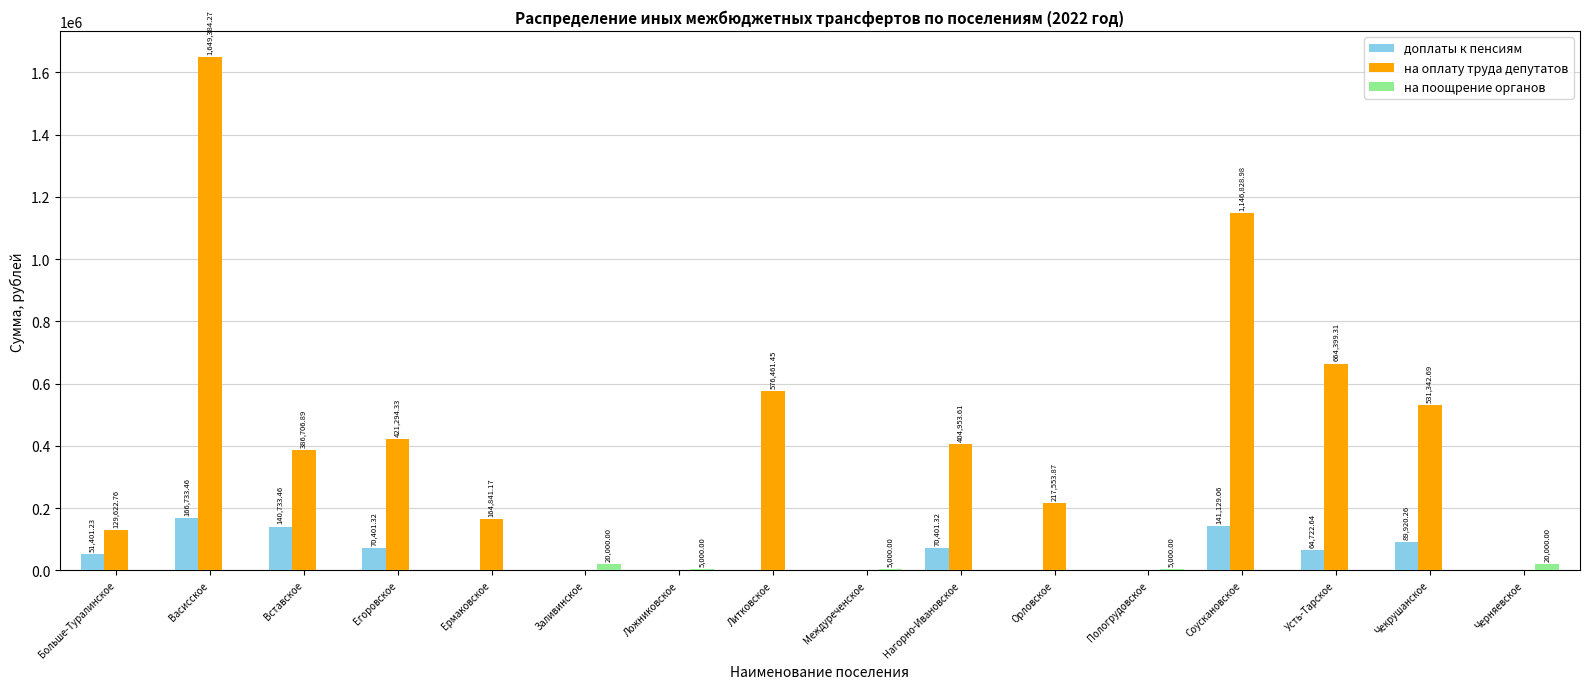

At which category is the sum across all series the highest?

Васисское